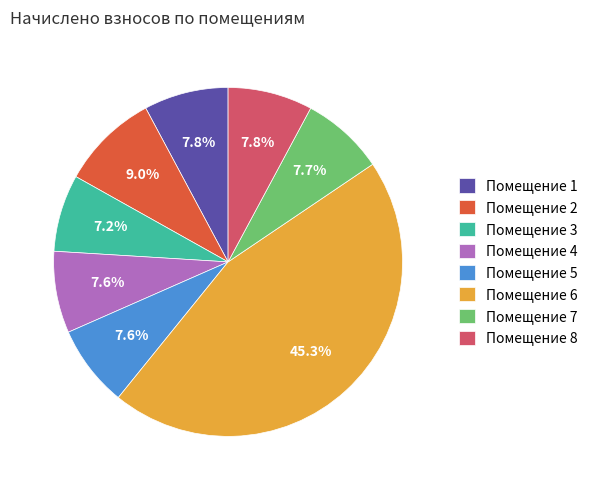

Which category has the biggest portion of the pie?

Помещение 6